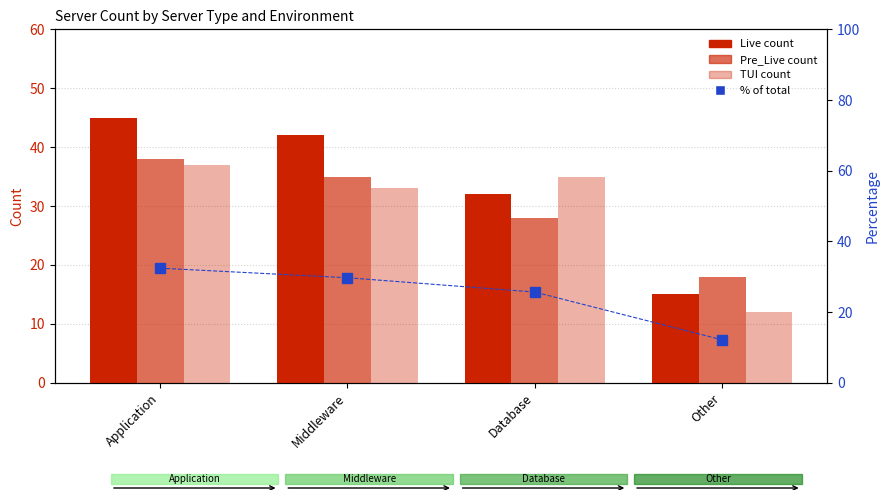

Which has a higher value, Other or Middleware?

Middleware